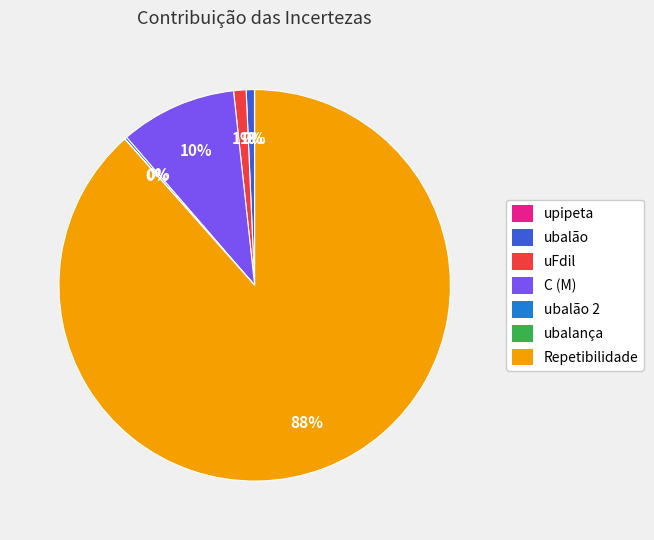

Is there a majority slice in this chart?

Yes